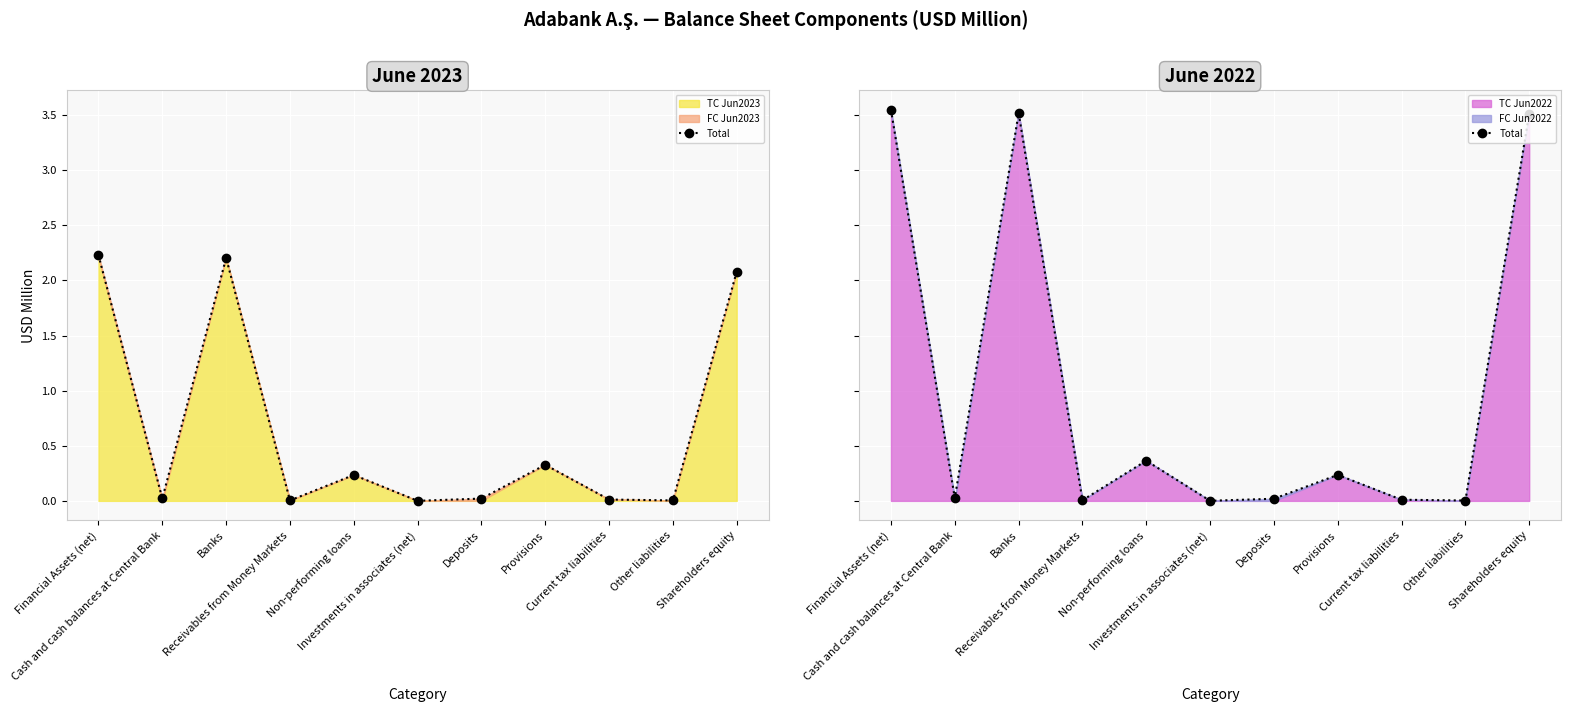

The chart shows a value of 0.0 at Cash and cash balances at Central Bank. True or false?

False